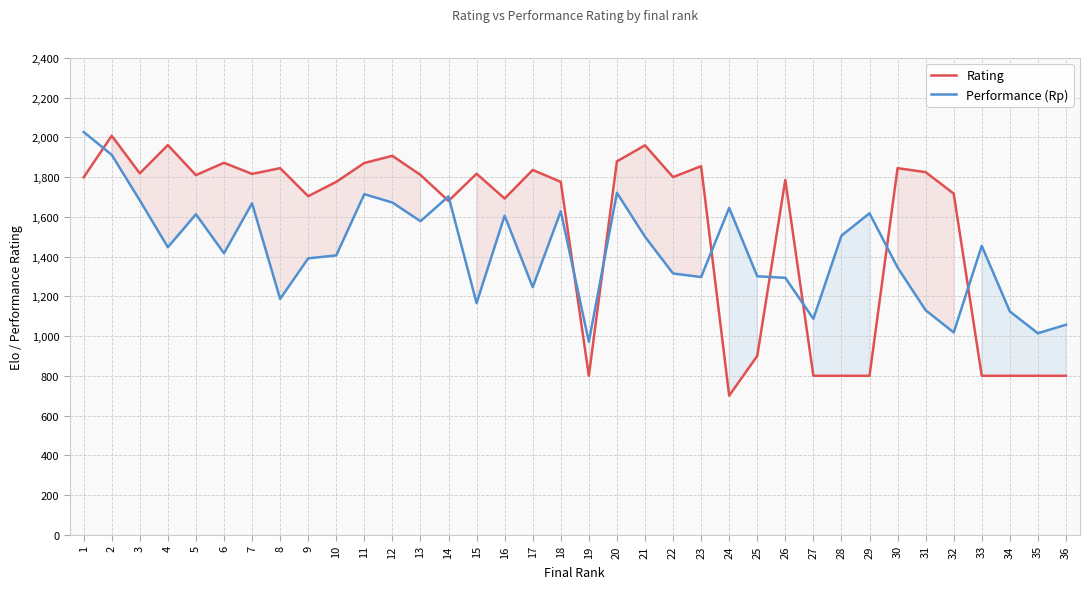

Which series changed the most between 27 and 30?

Rating